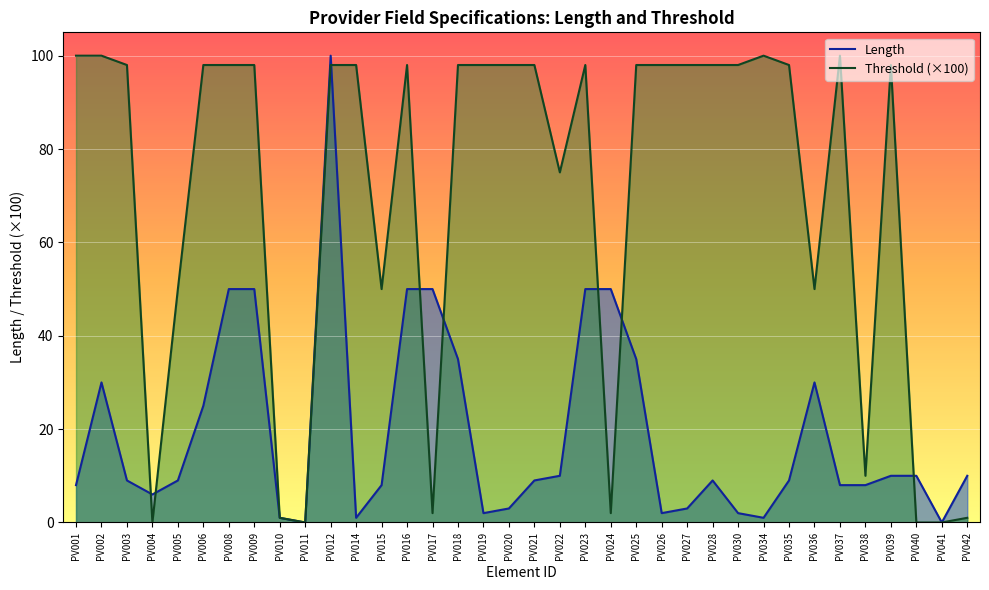

Which series has the largest total across all categories?

Threshold (×100)